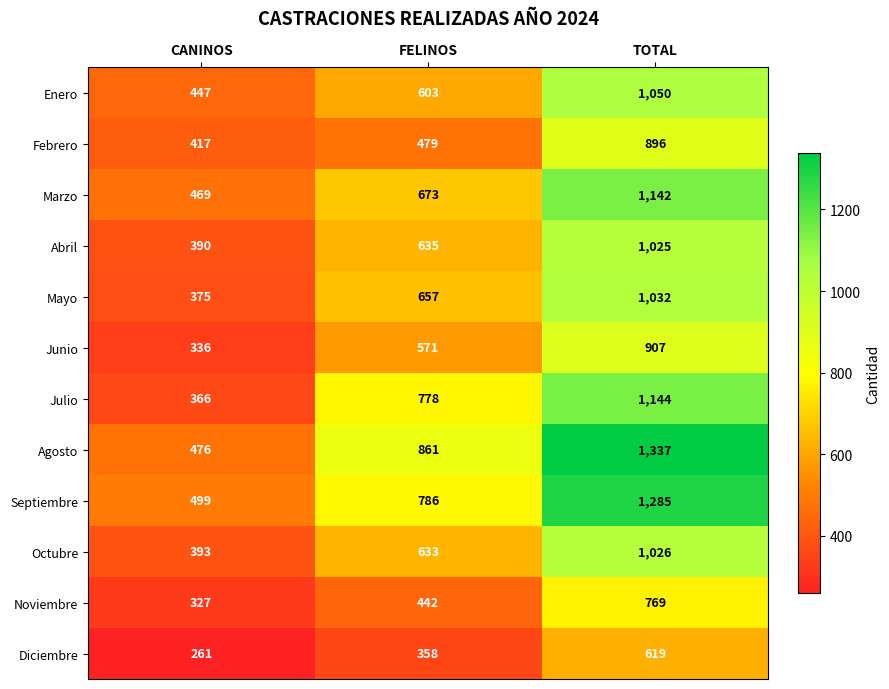

What is the total value across all series at CANINOS?

4756